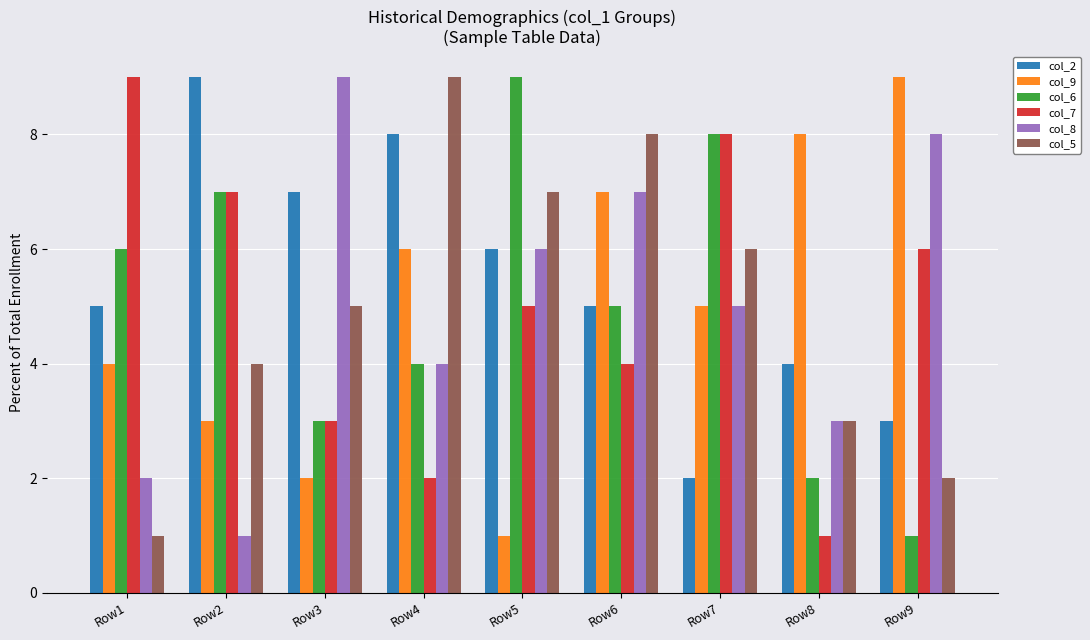

At which label does col_5 reach its peak?

Row4